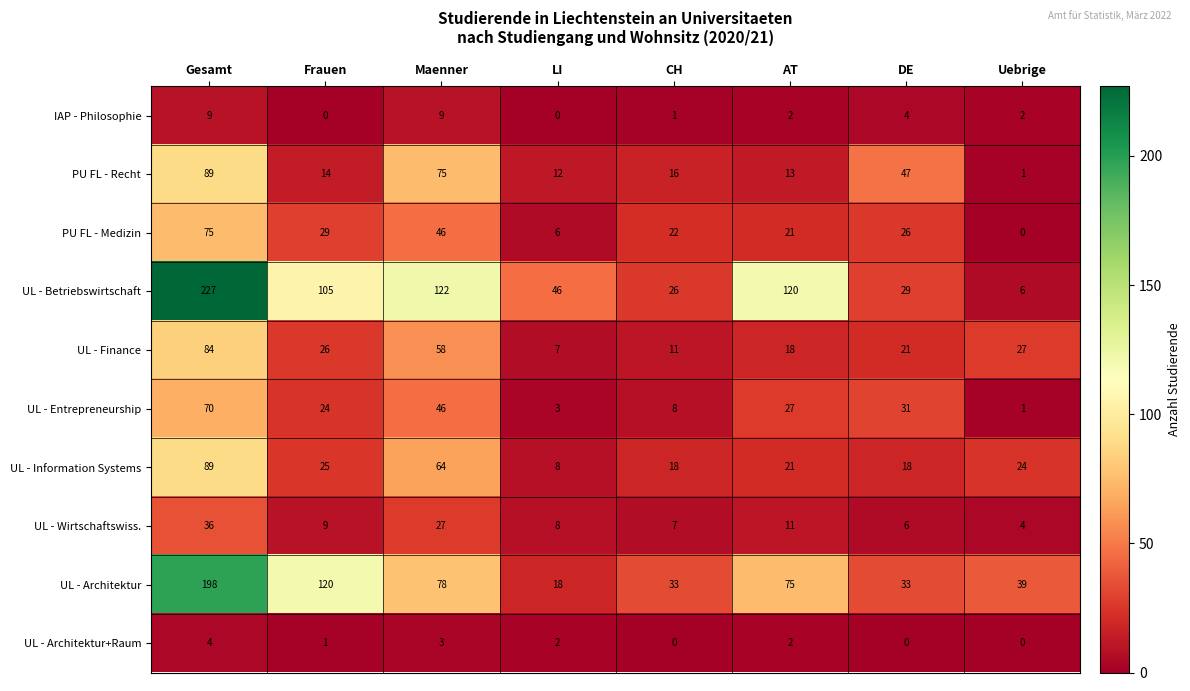

At which label does PU FL - Recht reach its minimum?

Uebrige